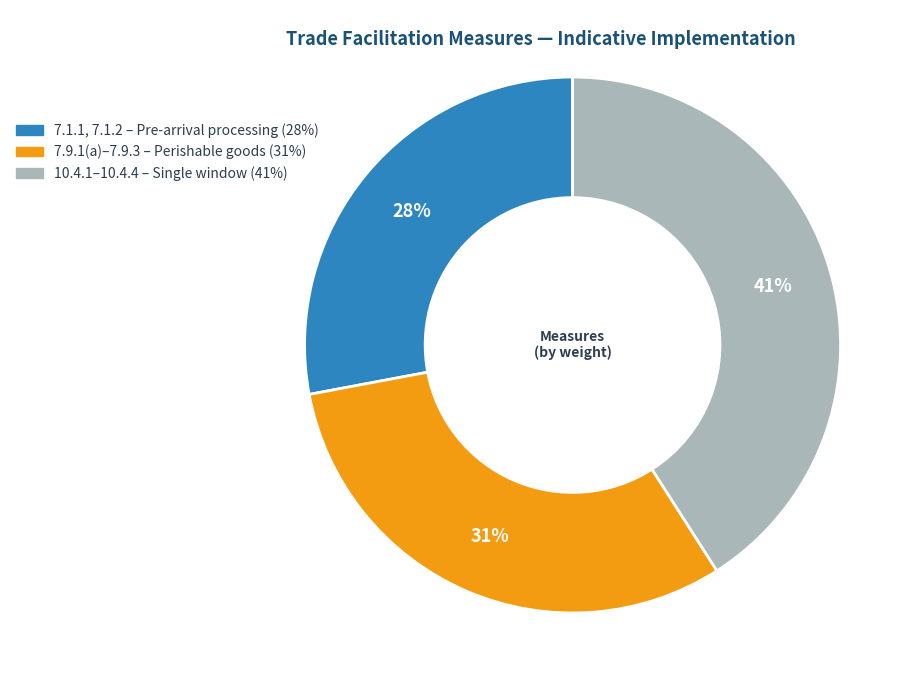

To the nearest percent, what is the difference between the largest and smallest slice percentages?

13%